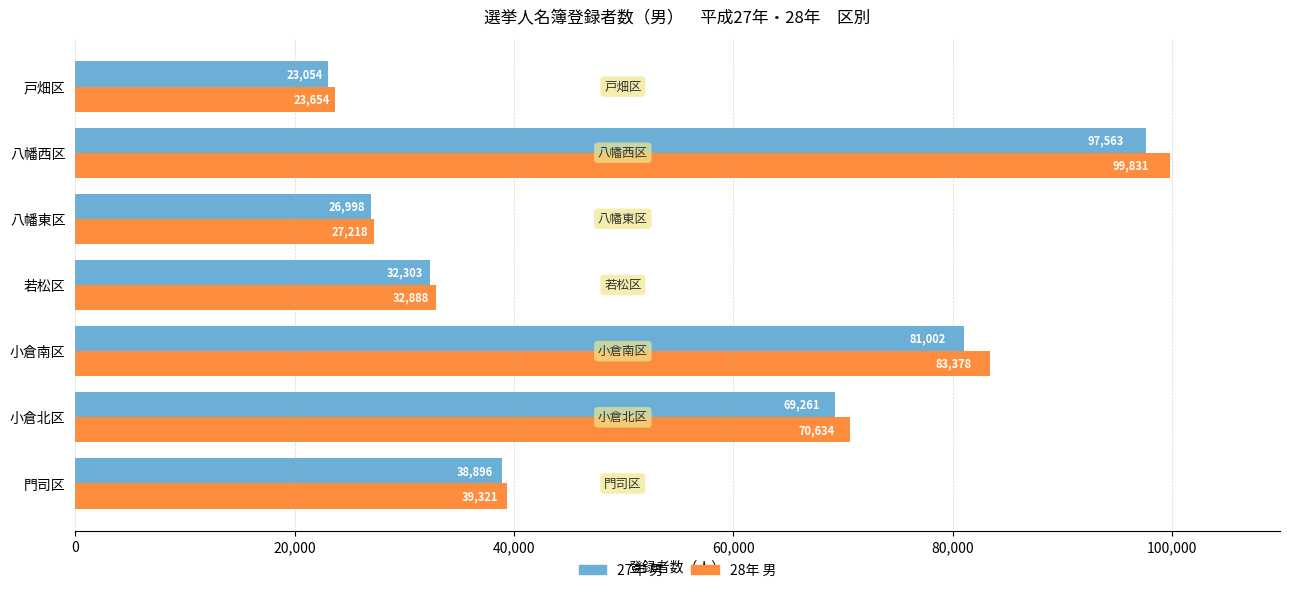

Which category has the lowest value in the 27年 男 series?

戸畑区